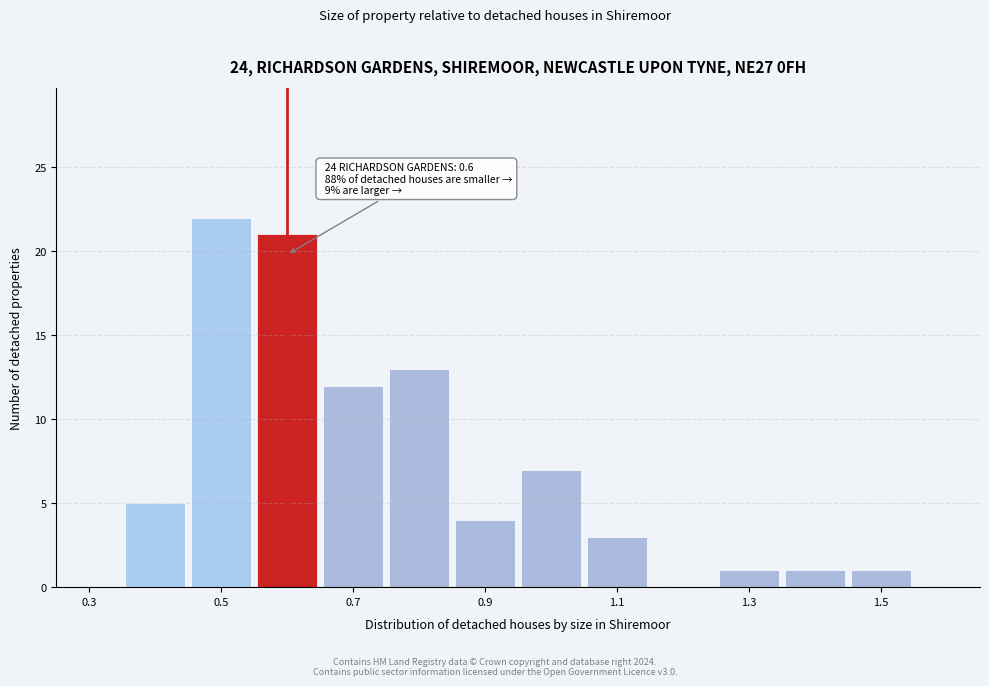

Which range on the x-axis has the tallest bar?

0.45 to 0.55